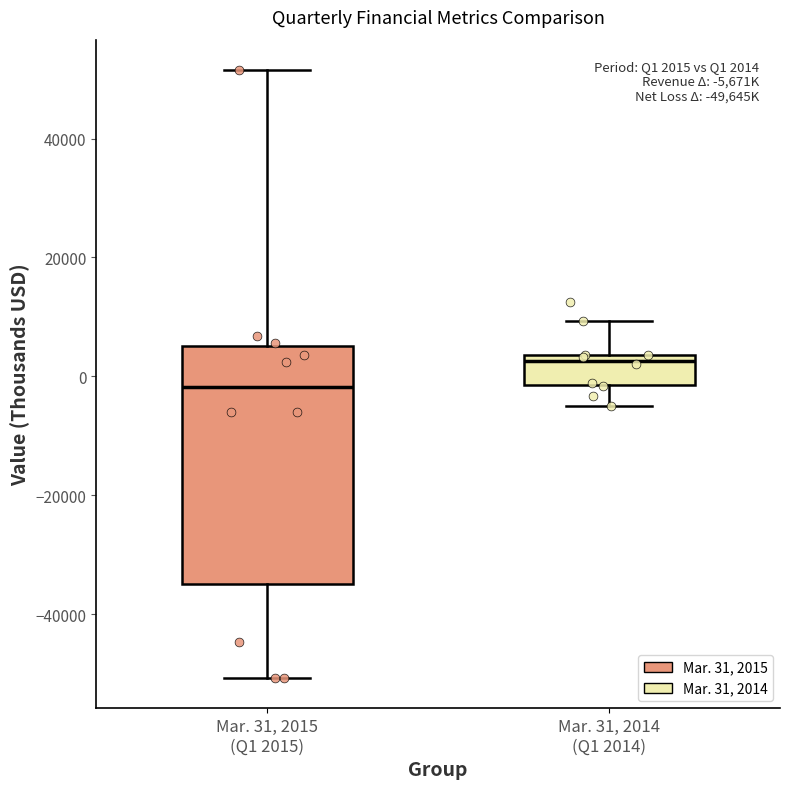

Comparing the boxes themselves (not the whiskers), which one is the tallest?

Mar. 31, 2015 (Q1 2015)